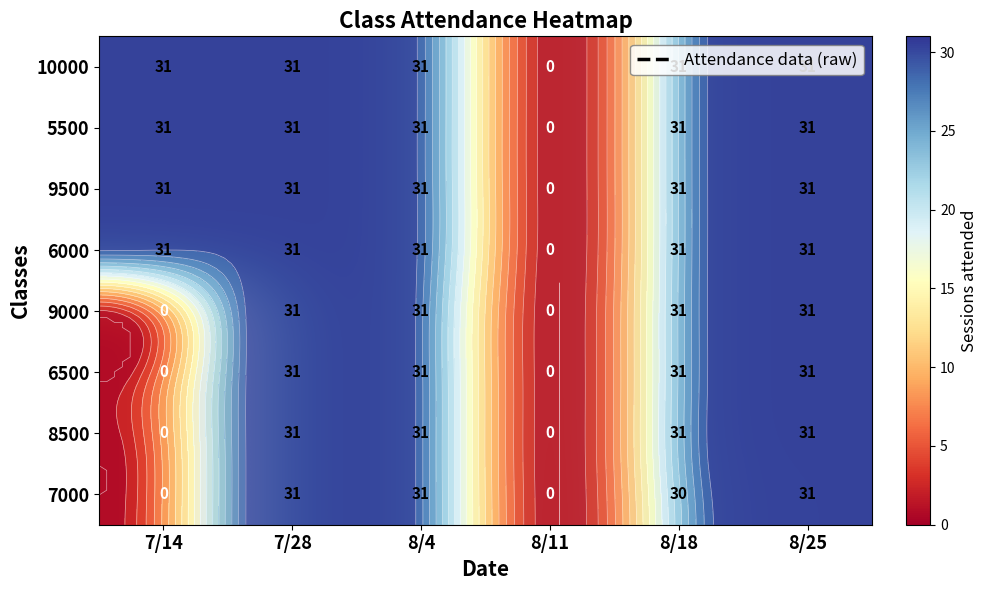

At how many categories does at least one series exceed 13?

5